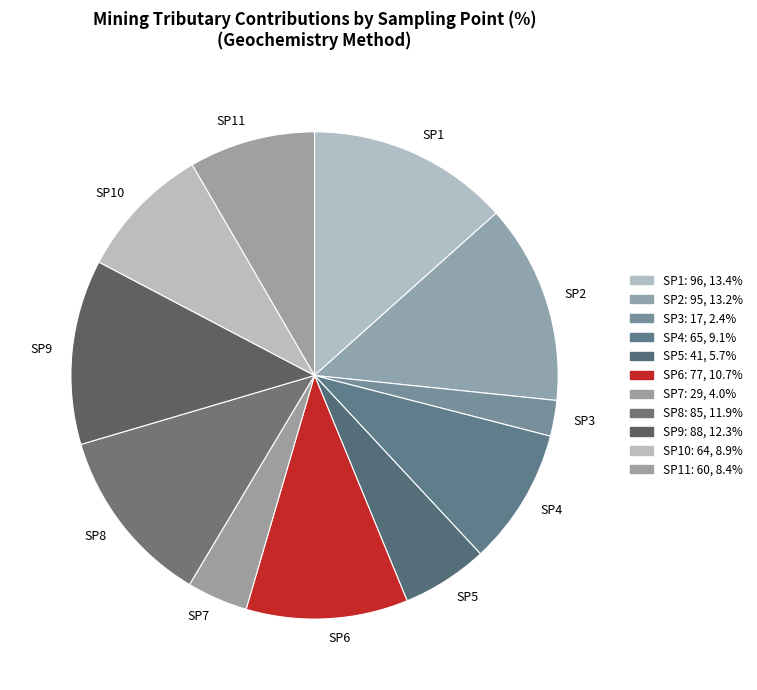

Which has a higher value, SP1 or SP11?

SP1